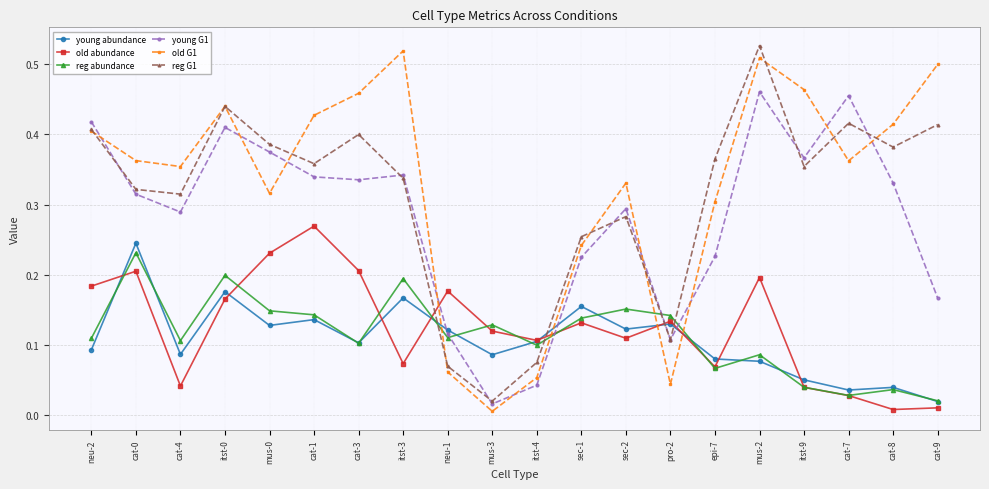

True or false: young G1 and reg G1 cross at least once.

True